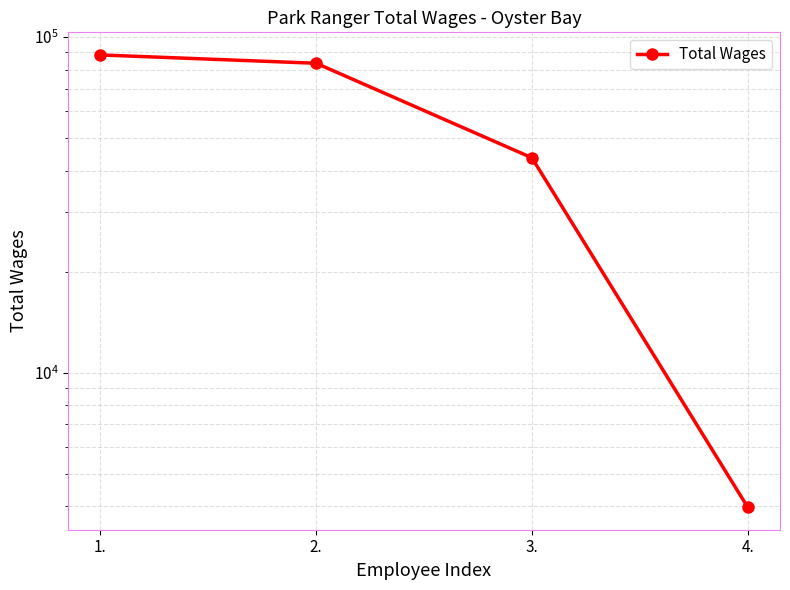

Read the value at 2., to the nearest 100.

83500